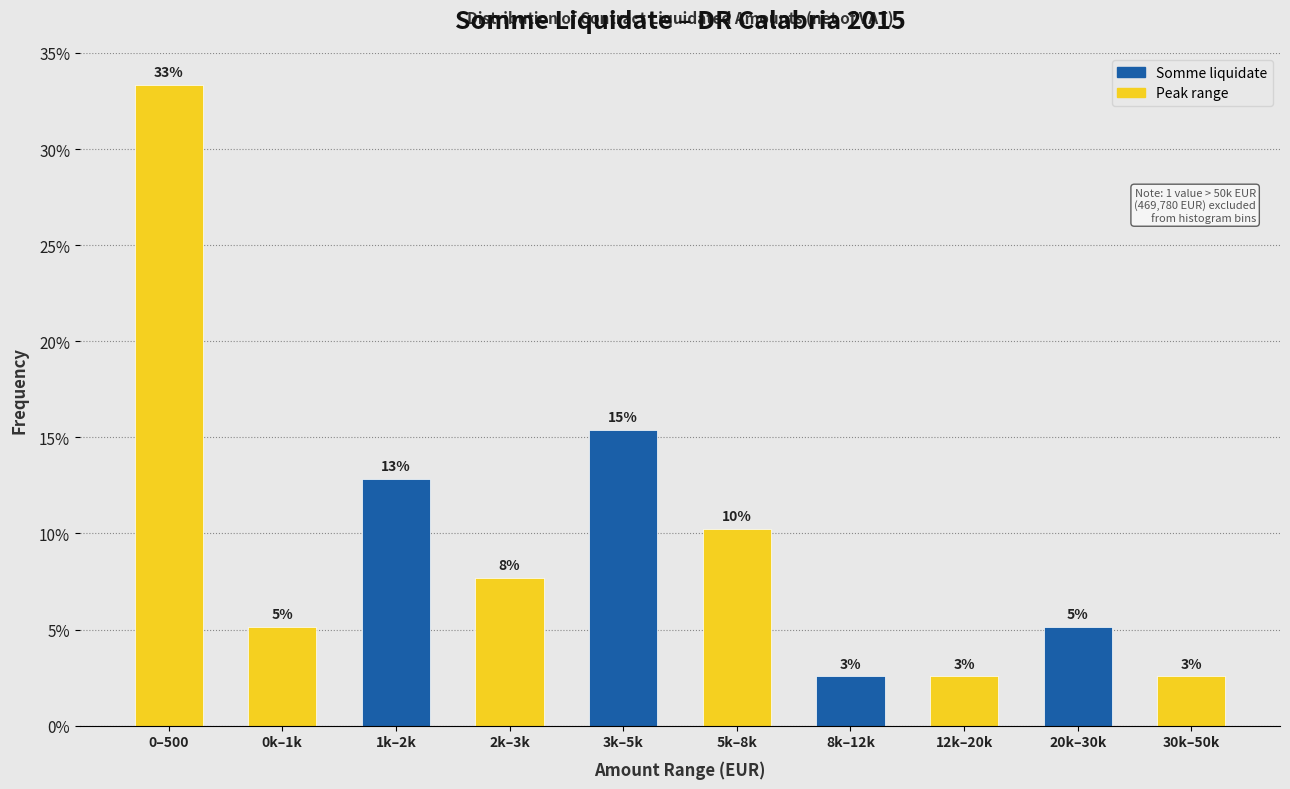

How many bars are there in total?

10